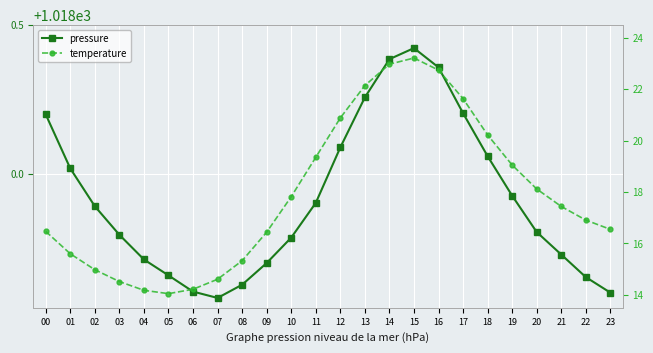

Is this an area chart (filled region under the line)?

No